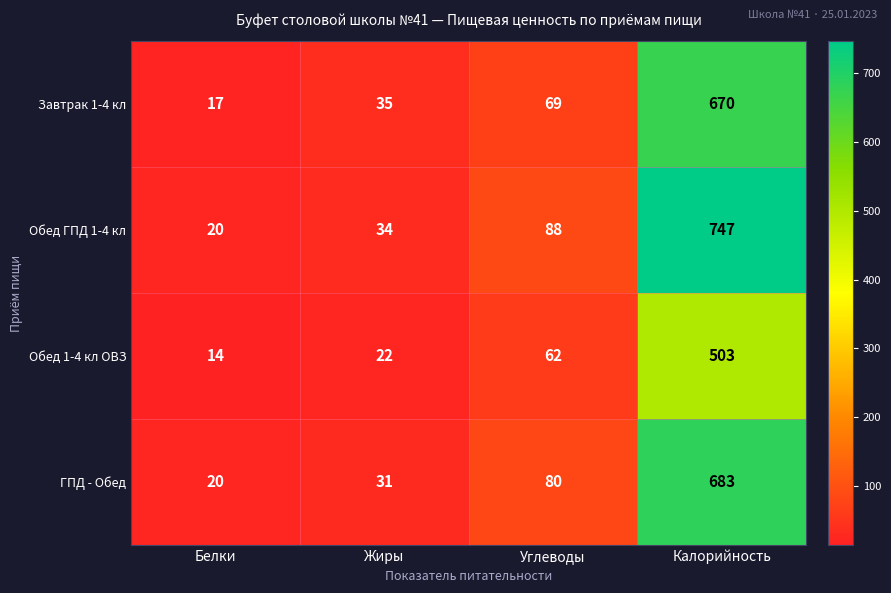

Which series has the largest total across all categories?

Обед ГПД 1-4 кл